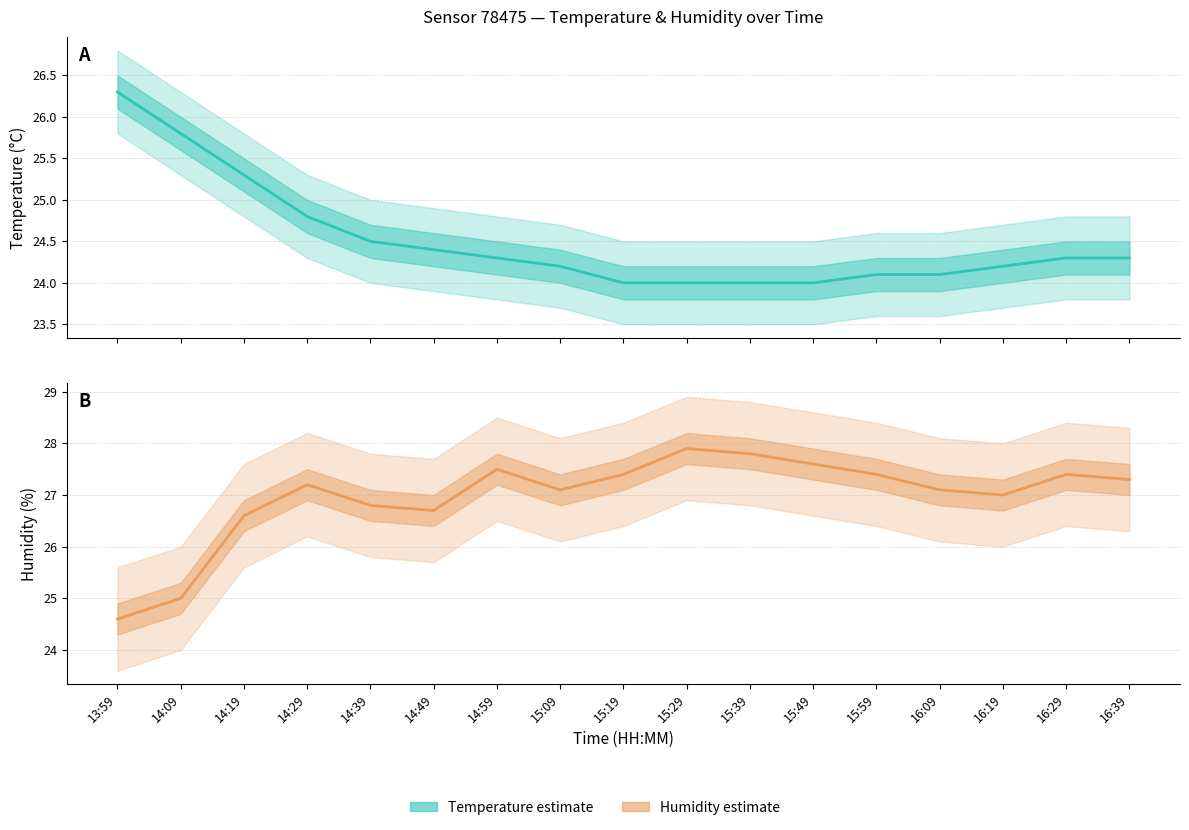

True or false: temperature_lower has a value of 40.3 at 15:29.

False